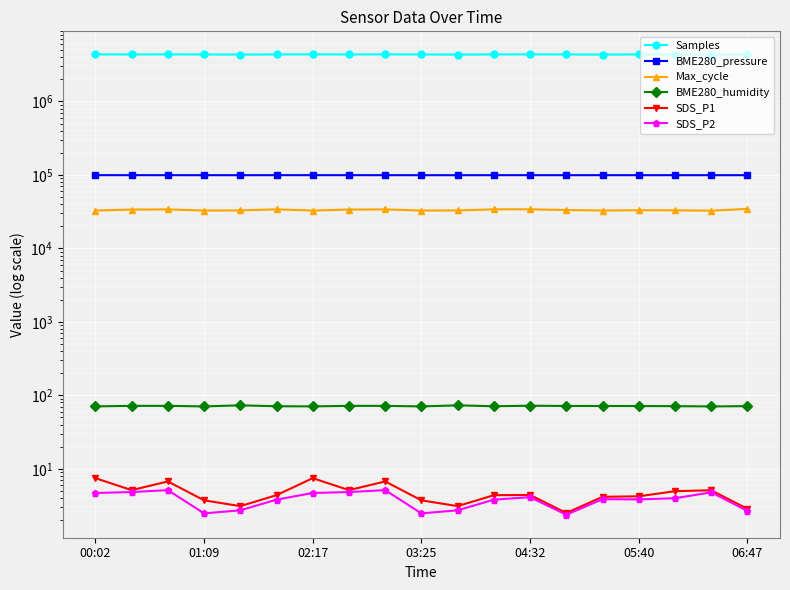

What is the spread (max minus min) of values at 02:17?

4378147.3